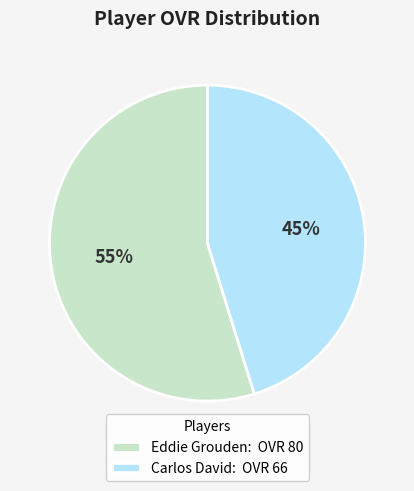

To the nearest percent, what is the average slice percentage?

50%